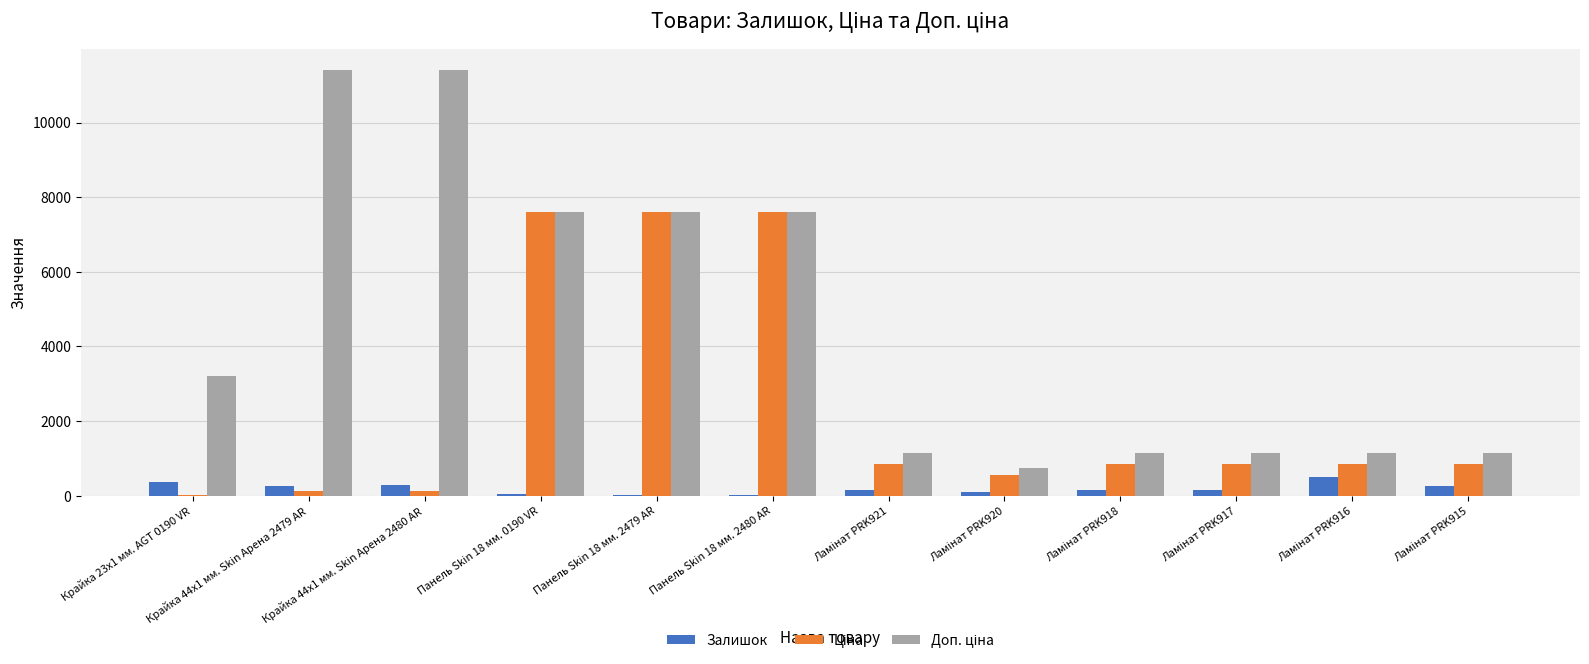

What is the sum of all Залишок values?

2334.0